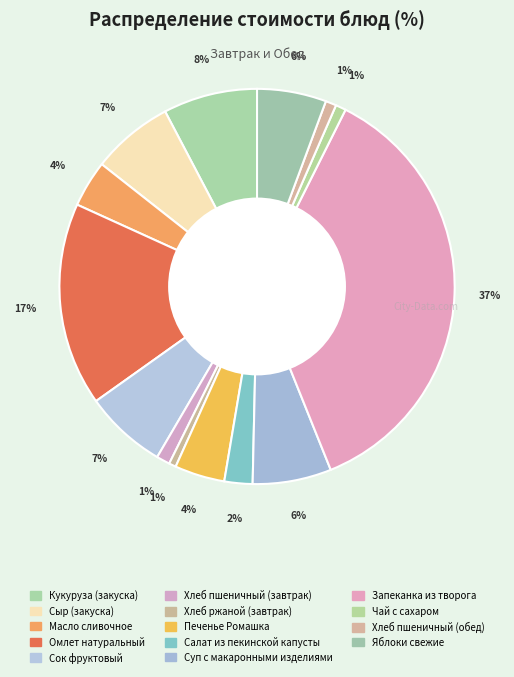

Do Печенье Ромашка and Салат из пекинской капусты together represent more than half of the pie?

No